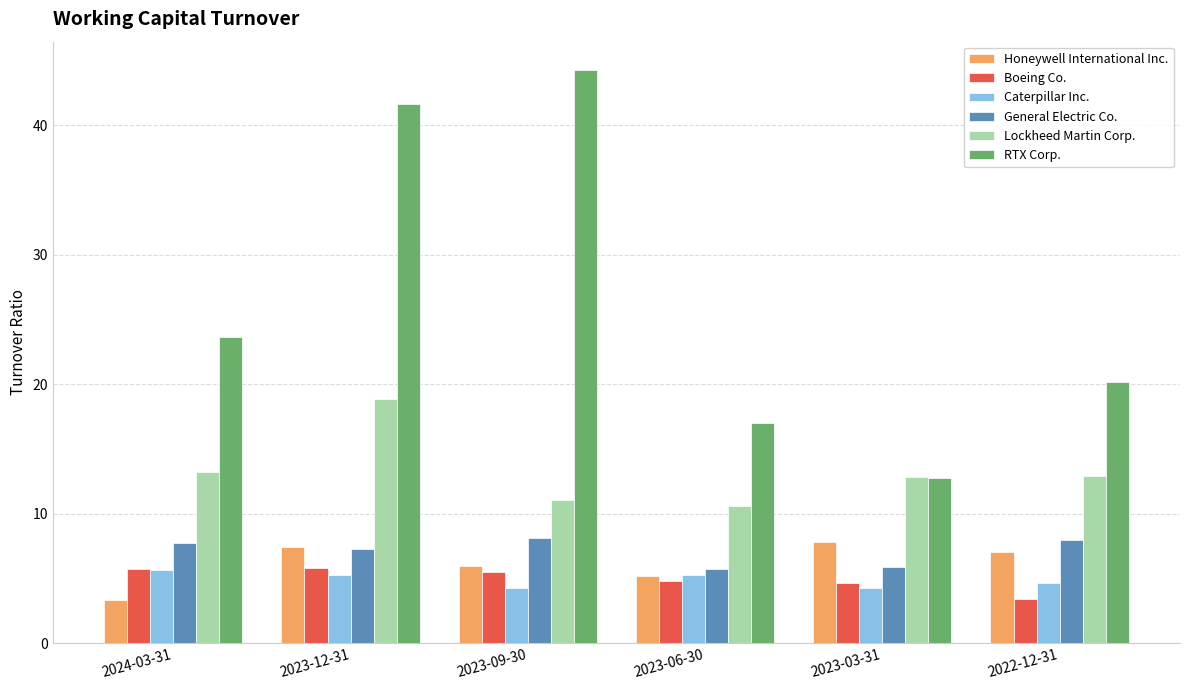

Are the bars horizontal?

No